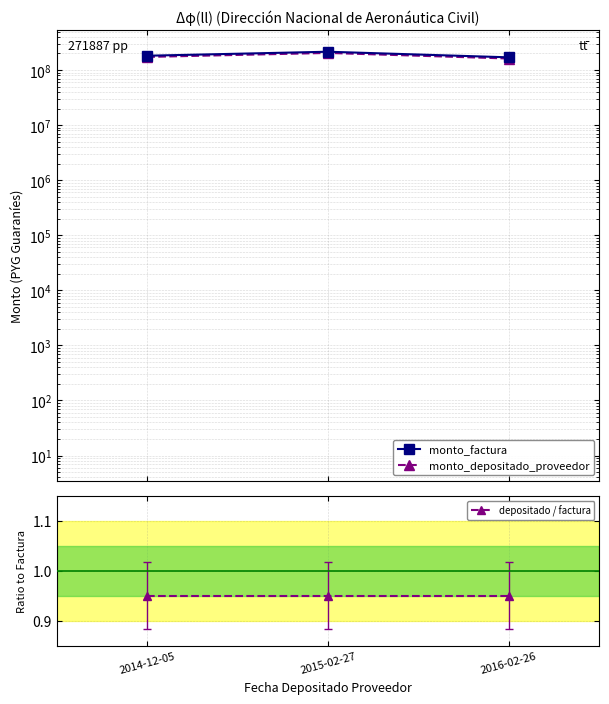

What is the label of the 2nd point from the left?

2015-02-27